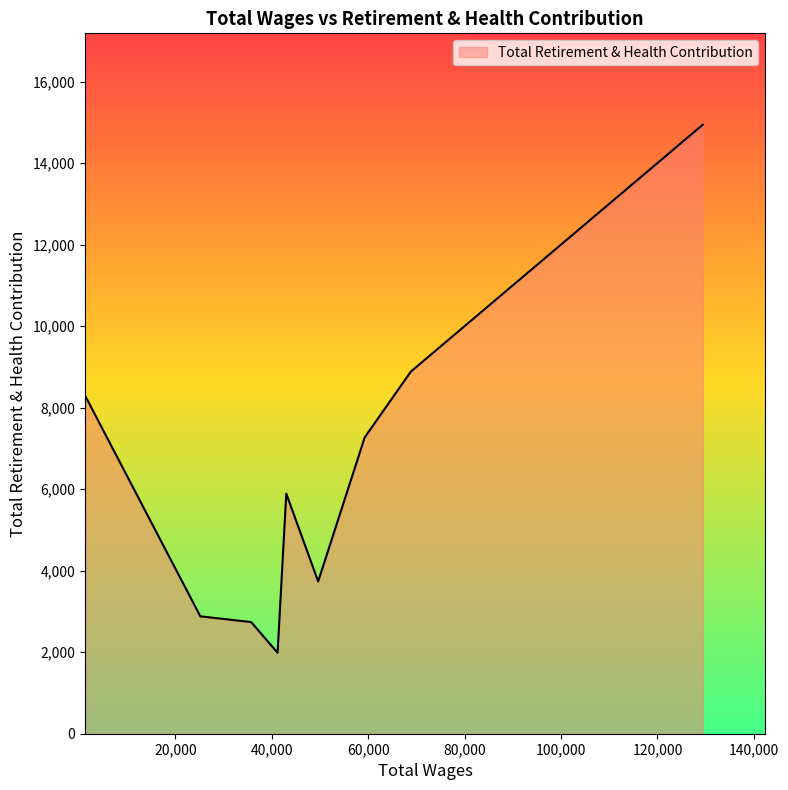

How many interior local valleys (lower than both neighbors) does the data have?

2